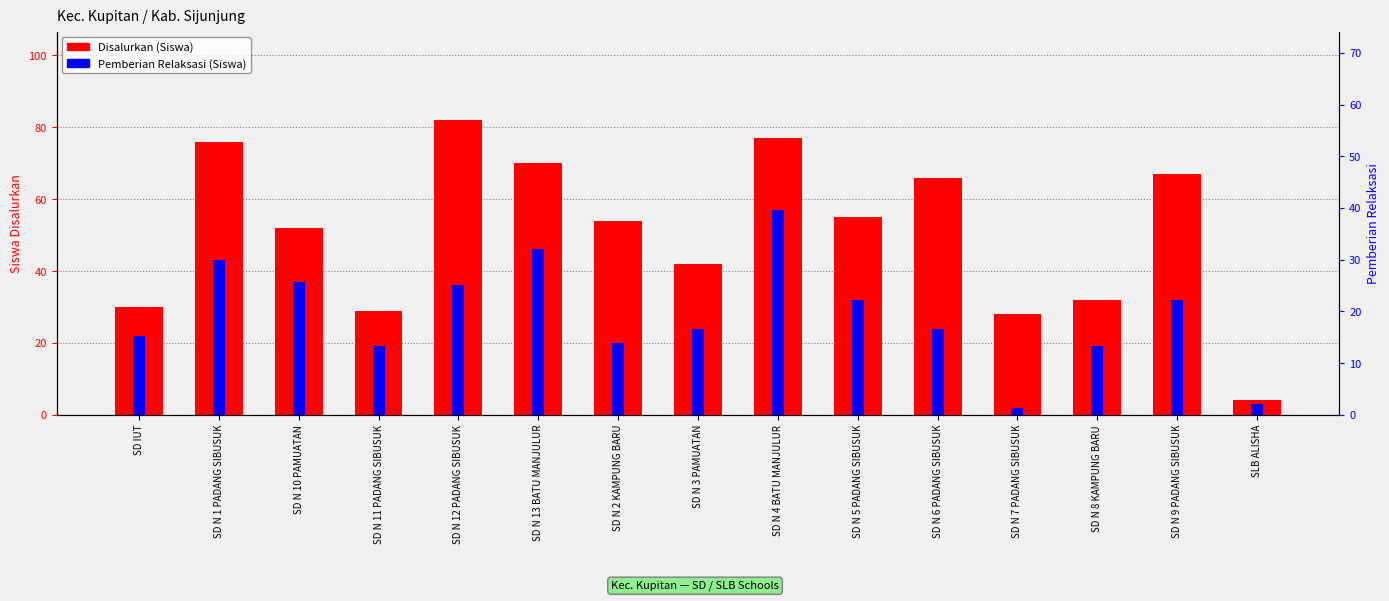

What is the total value across all series at SD N 8 KAMPUNG BARU?

51